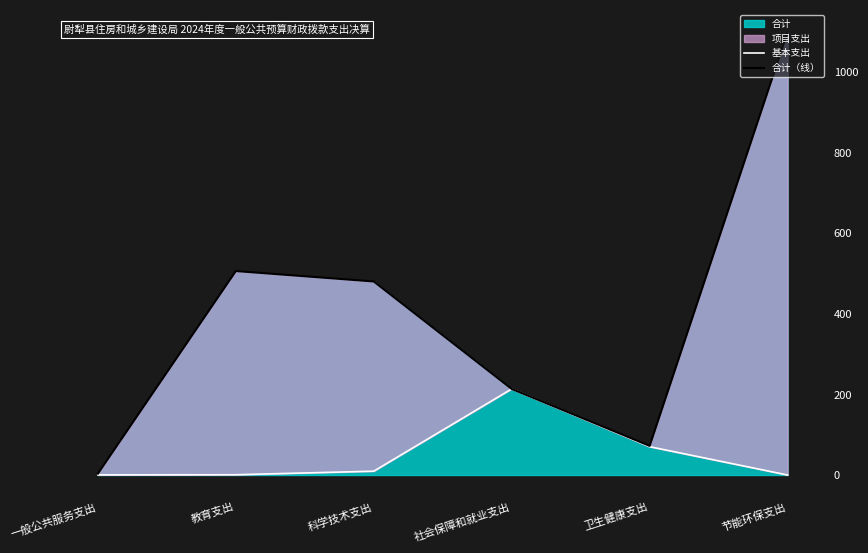

What is the difference between the maximum and minimum values in the 基本支出 series?

213.8